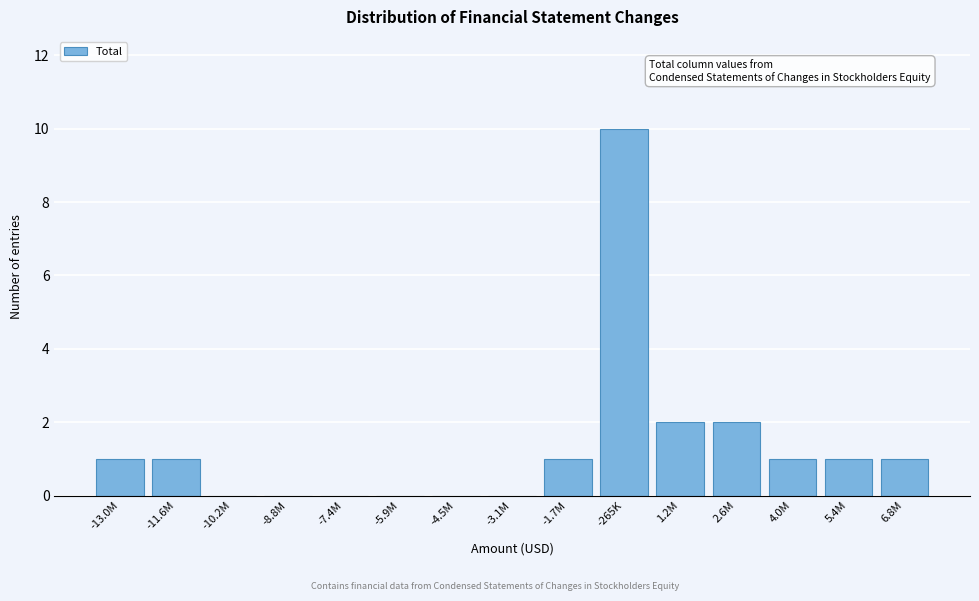

Reading left to right, transcribe all the data shown in this chart.

-13.0M=1	-11.6M=1	-10.2M=0	-8.8M=0	-7.4M=0	-5.9M=0	-4.5M=0	-3.1M=0	-1.7M=1	-265K=10	1.2M=2	2.6M=2	4.0M=1	5.4M=1	6.8M=1